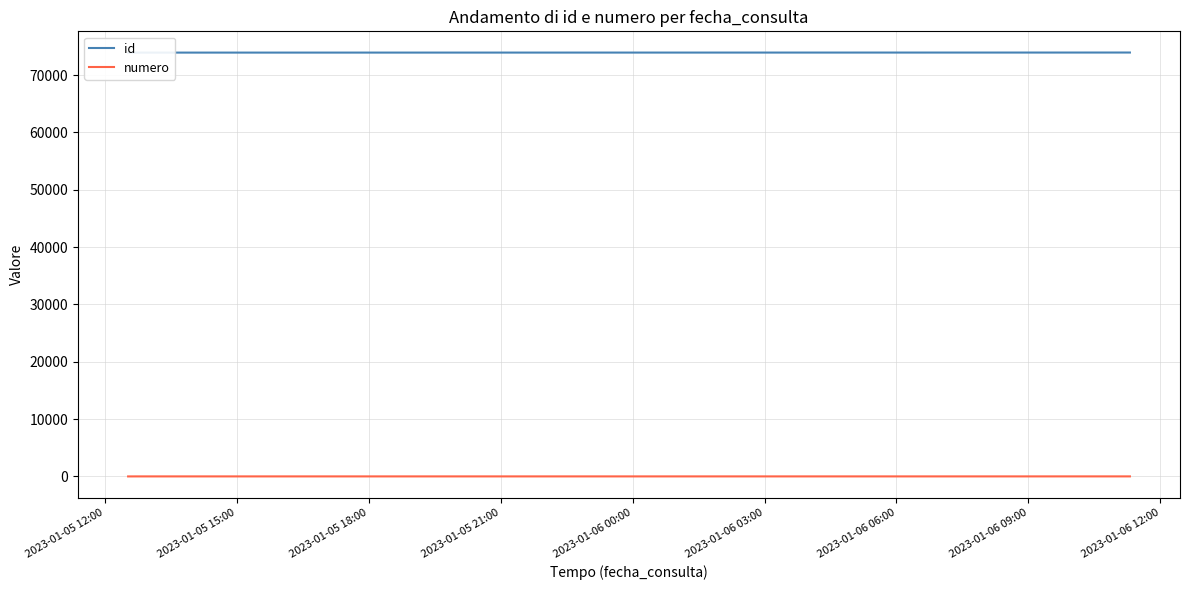

List the series in order of their overall mean, highest first.

id, numero